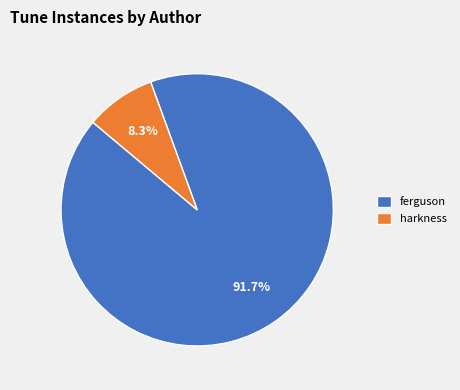

What percentage do harkness and ferguson together represent?

100.0%